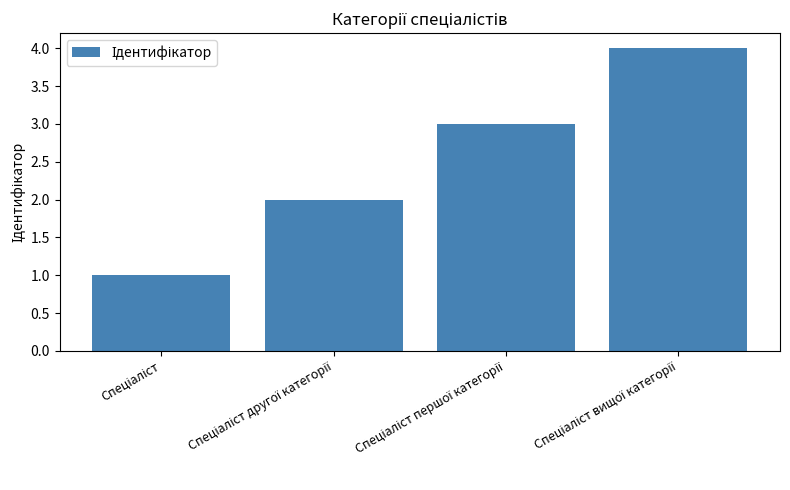

What is the greatest value displayed?

4